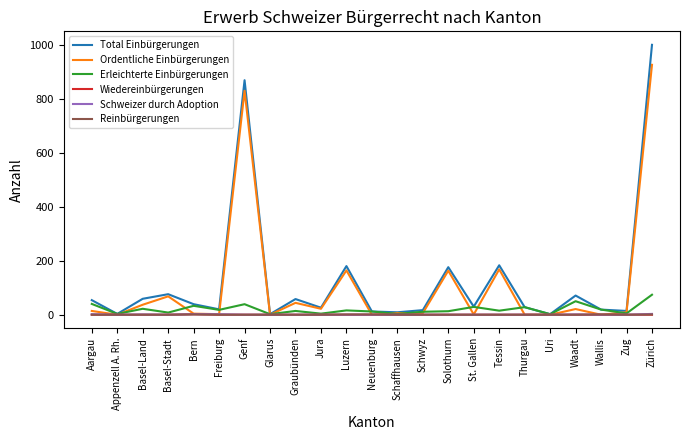

At which category is the sum across all series the highest?

Zürich